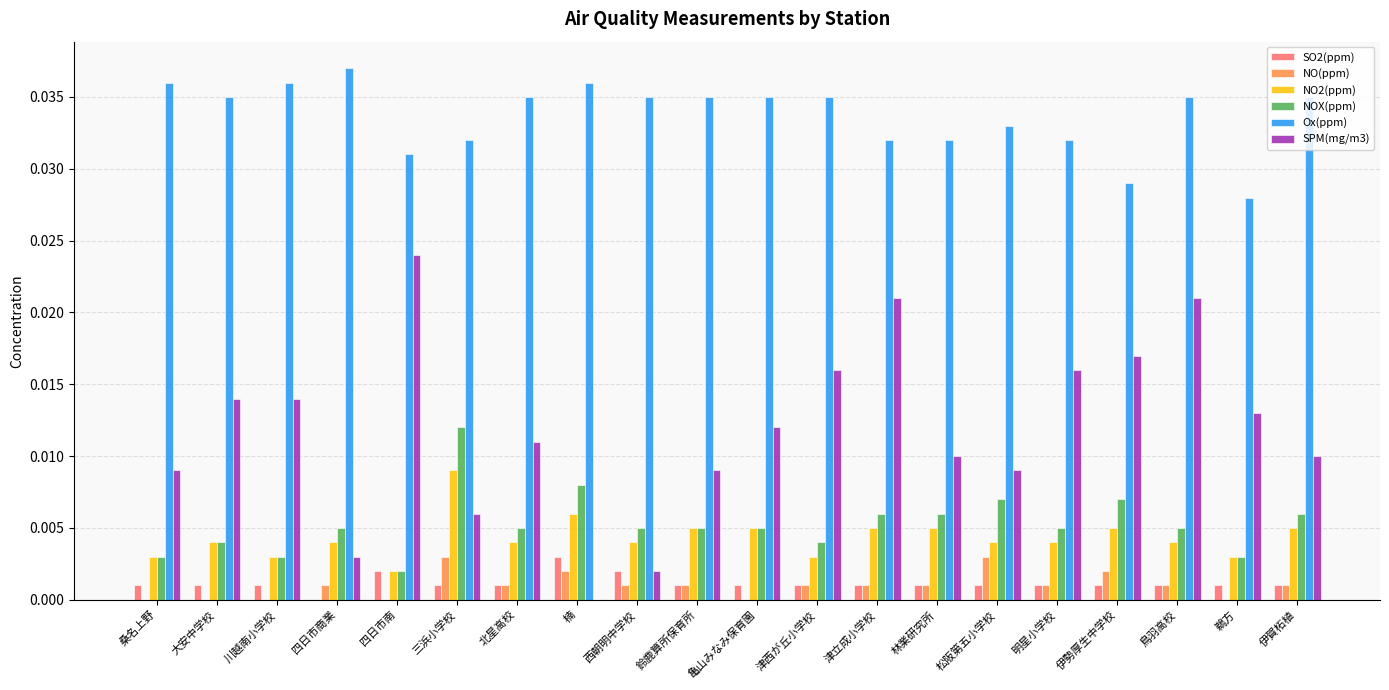

At which label does Ox(ppm) reach its peak?

四日市商業